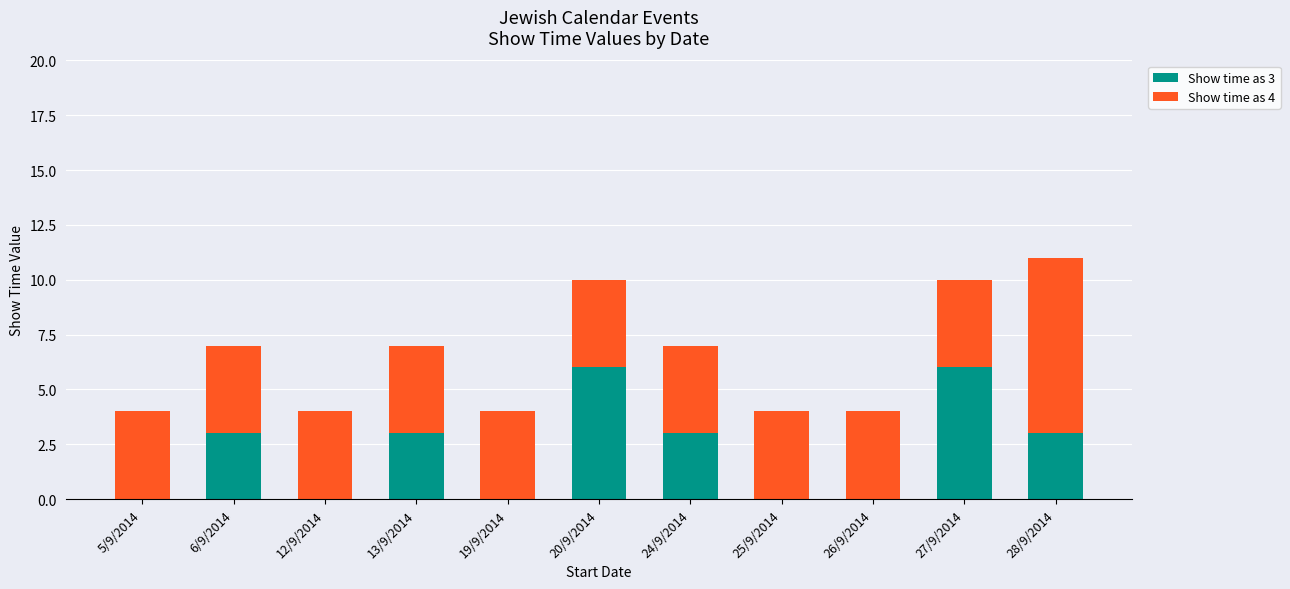

The Show time as 3 series shows 0 at 26/9/2014. True or false?

True